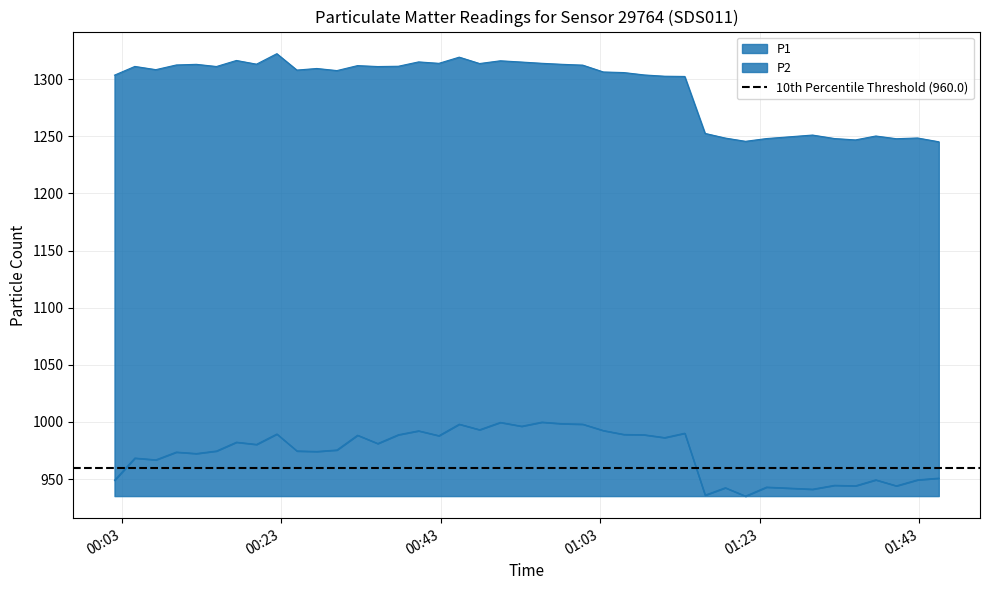

Count the number of data series in this chart.

2